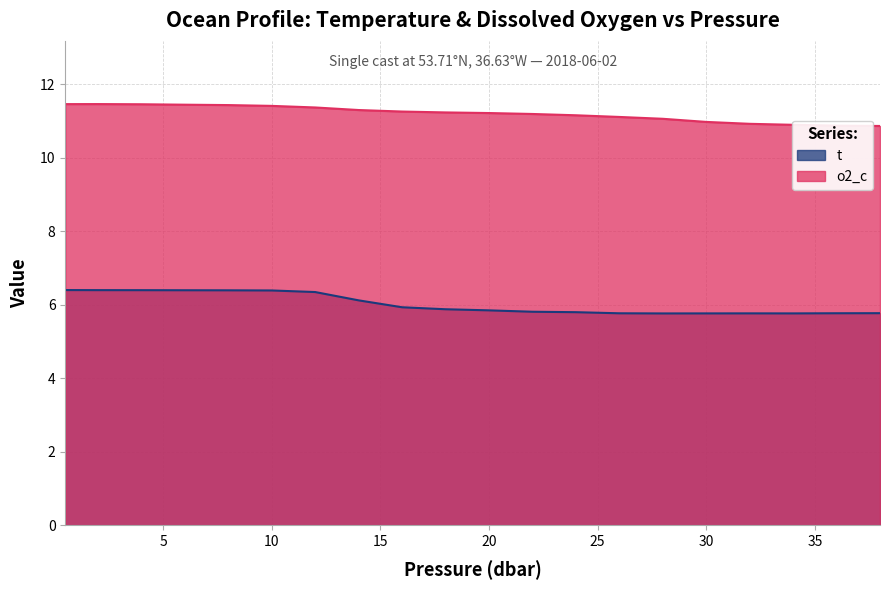

True or false: o2_c and t cross at least once.

False